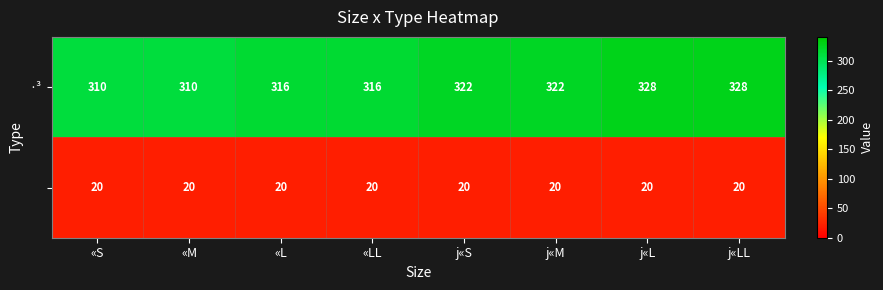

What is the spread (max minus min) of values at «LL?

296